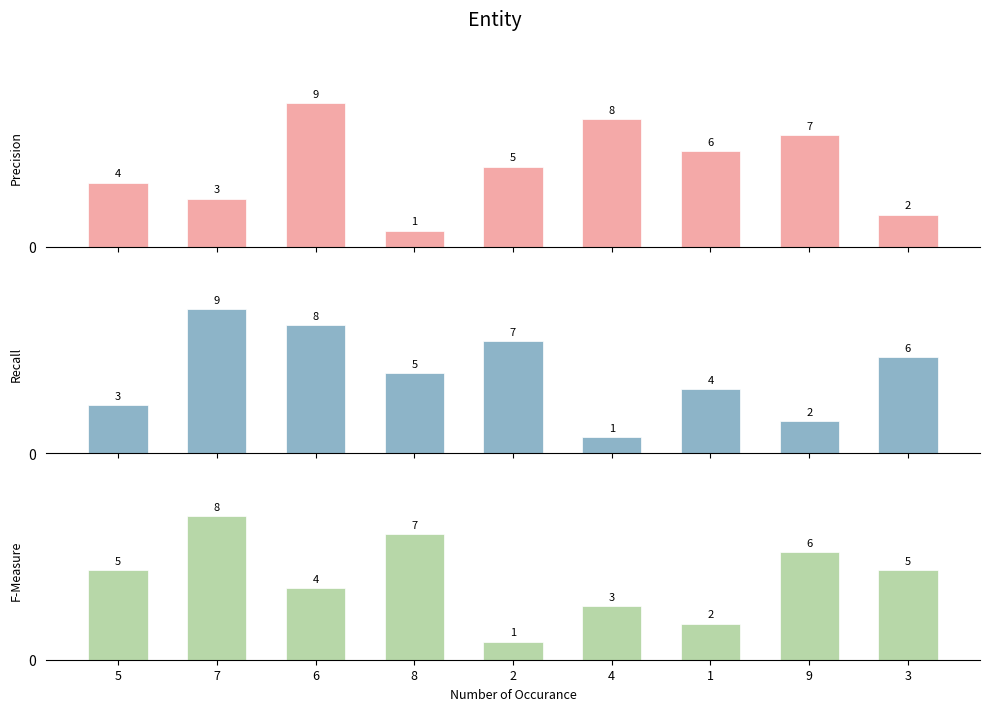

Count the number of data series in this chart.

3